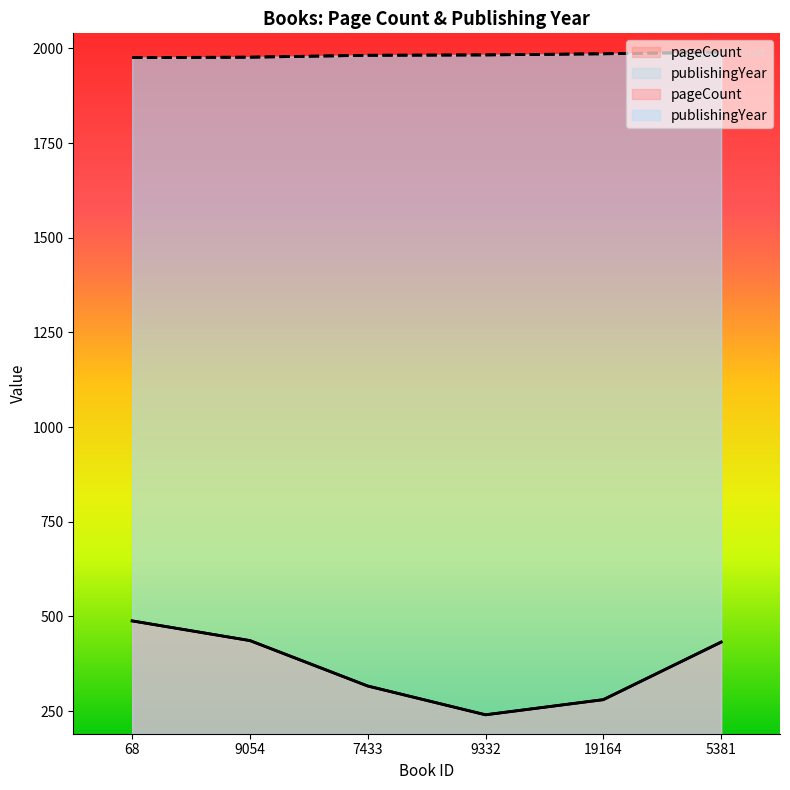

True or false: publishingYear has a value of 1976 at 68.

True